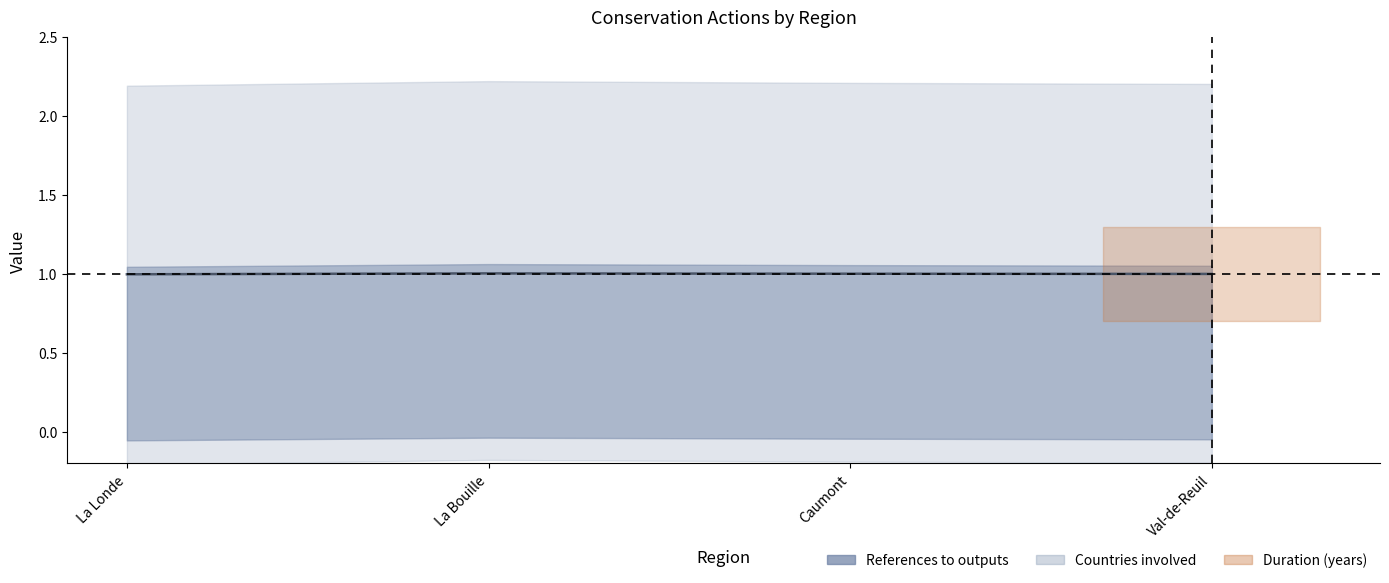

Rank the categories by value from highest to lowest.

La Bouille, Caumont, Val-de-Reuil, La Londe